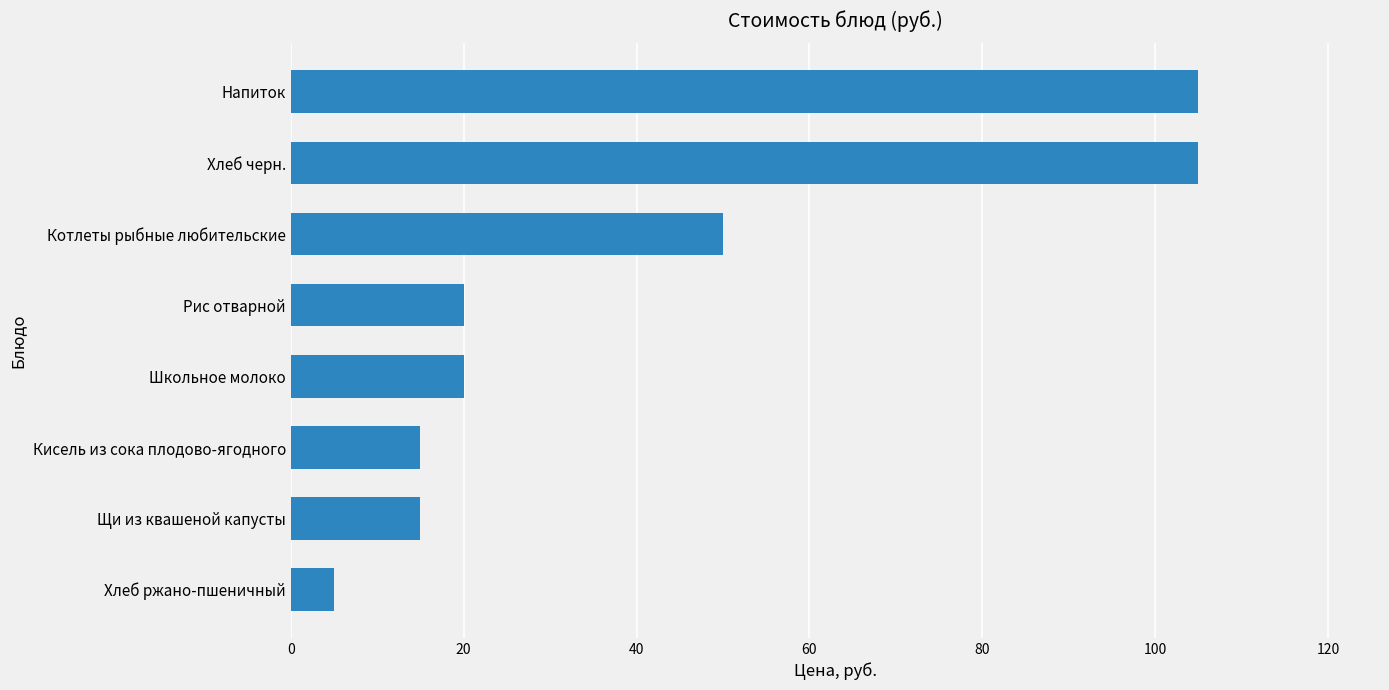

What is the difference between the values at Напиток and Школьное молоко?

85